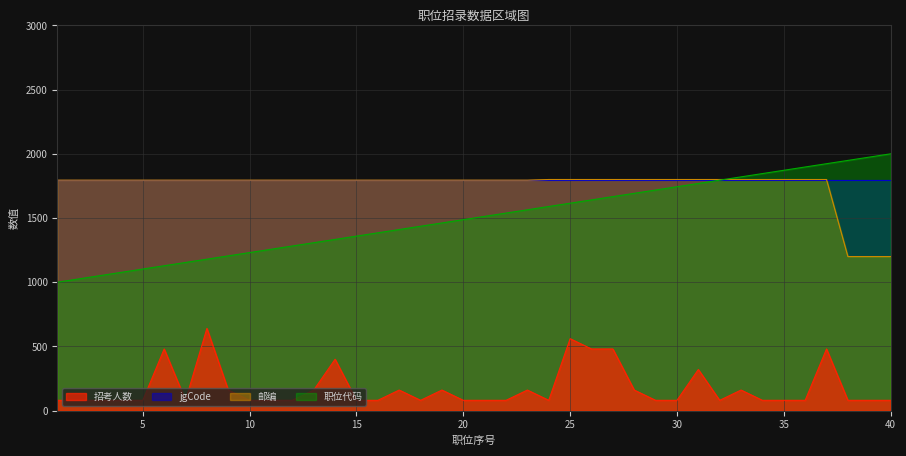

Reading right to left, what are all the values shown in this chart?

招考人数: 80.0	80.0	80.0	480.0	80.0	80.0	80.0	160.0	80.0	320.0	80.0	80.0	160.0	480.0	480.0	560.0	80.0	160.0	80.0	80.0	80.0	160.0	80.0	160.0	80.0	80.0	400.0	160.0	80.0	80.0	80.0	160.0	640.0	80.0	480.0	80.0	80.0	80.0	80.0	80.0
邮编_norm: 1200.0	1200.0	1200.0	1800.0	1800.0	1800.0	1800.0	1800.0	1800.0	1800.0	1800.0	1800.0	1800.0	1800.0	1800.0	1800.0	1800.0	1795.0	1795.0	1795.0	1795.0	1795.0	1795.0	1795.0	1795.0	1795.0	1795.0	1795.0	1795.0	1795.0	1795.0	1795.0	1795.0	1795.0	1795.0	1795.0	1795.0	1795.0	1795.0	1795.0
职位代码_norm: 2000.0	1974.4	1948.7	1923.1	1897.4	1871.8	1846.2	1820.5	1794.9	1769.2	1743.6	1717.9	1692.3	1666.7	1641.0	1615.4	1589.7	1564.1	1538.5	1512.8	1487.2	1461.5	1435.9	1410.3	1384.6	1359.0	1333.3	1307.7	1282.1	1256.4	1230.8	1205.1	1179.5	1153.8	1128.2	1102.6	1076.9	1051.3	1025.6	1000.0